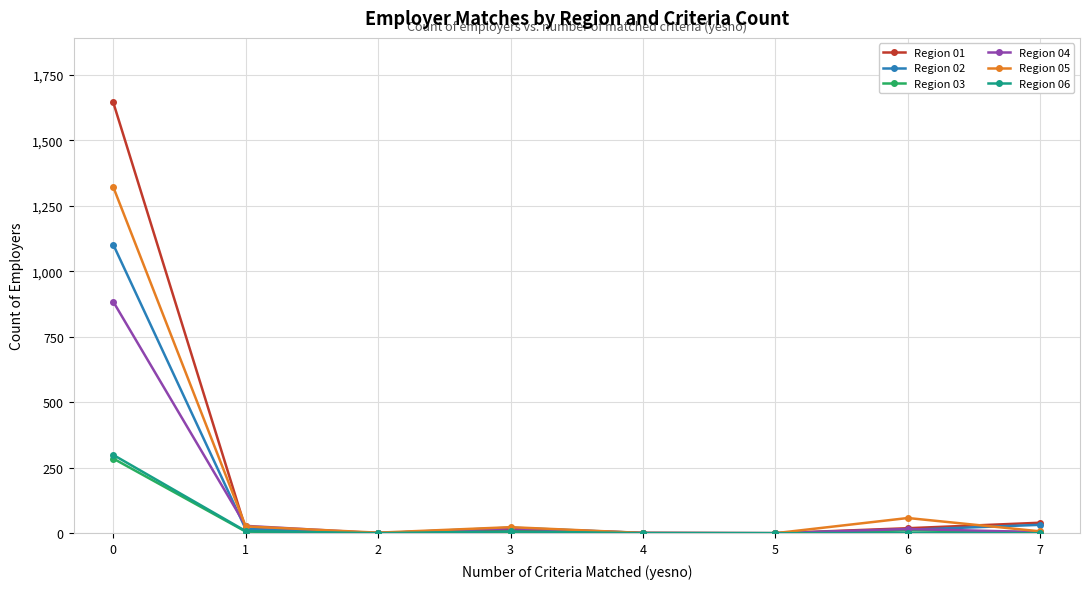

Where is Region 01 nearest to the value 822?

7